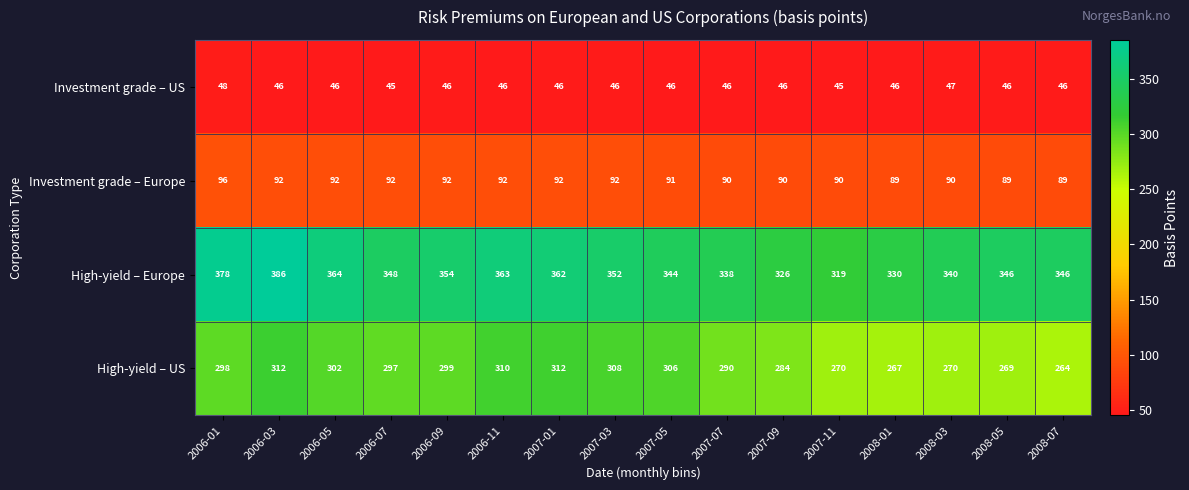

The High-yield – US series shows 312 at 2007-01. True or false?

True